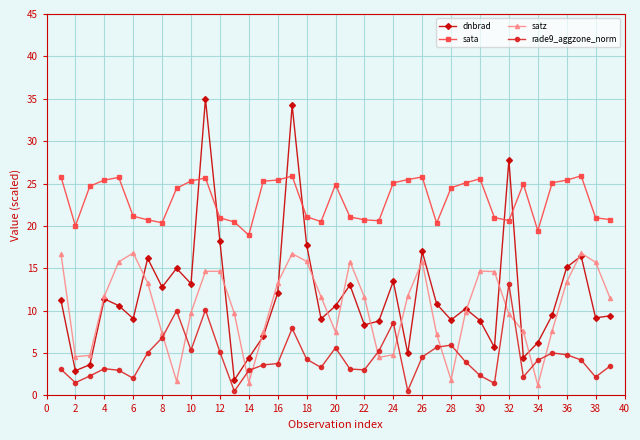

What is the sum of all sata values?

900.8